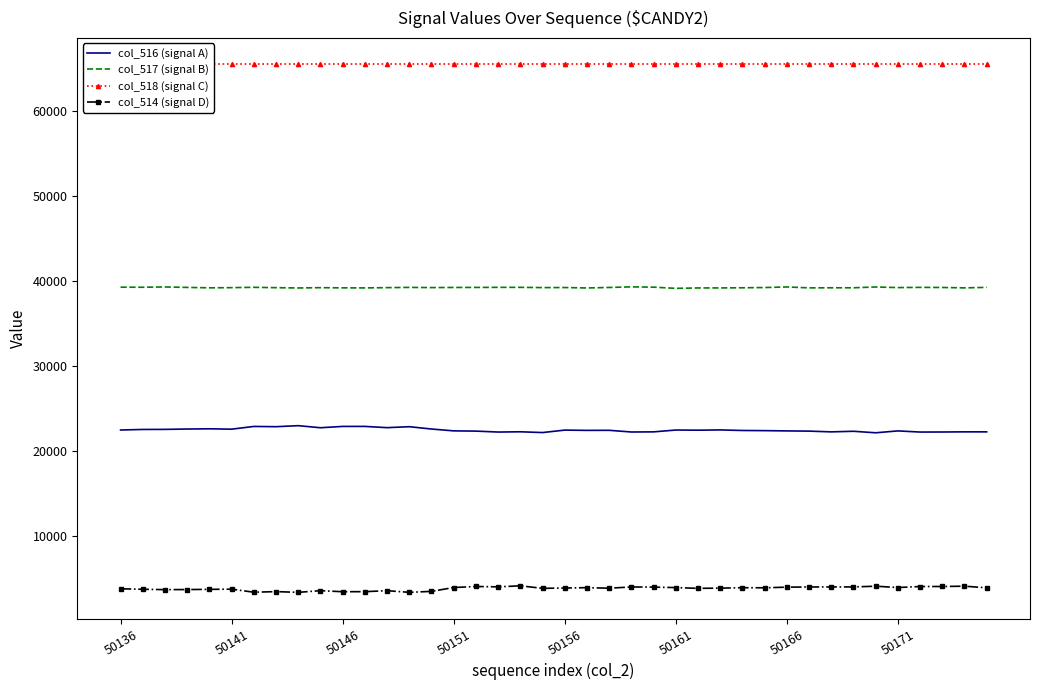

True or false: col_517 (signal B) has a value of 9066 at 50151.

False